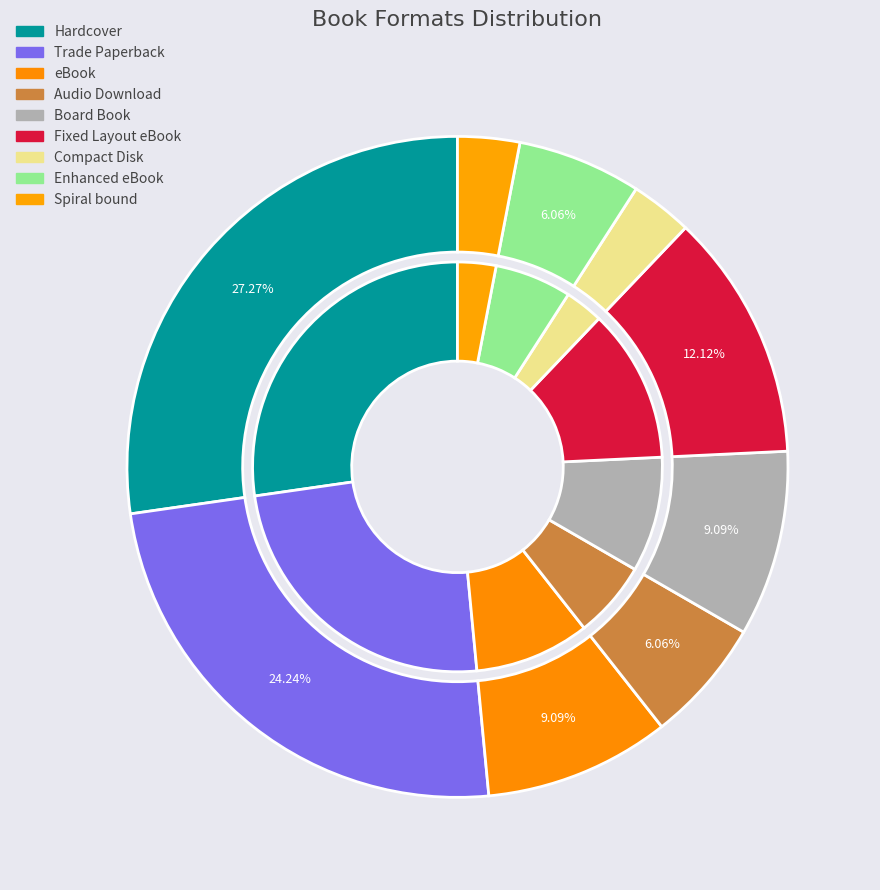

Approximately how many times larger is the value at Audio Download compared to Enhanced eBook?

1.0